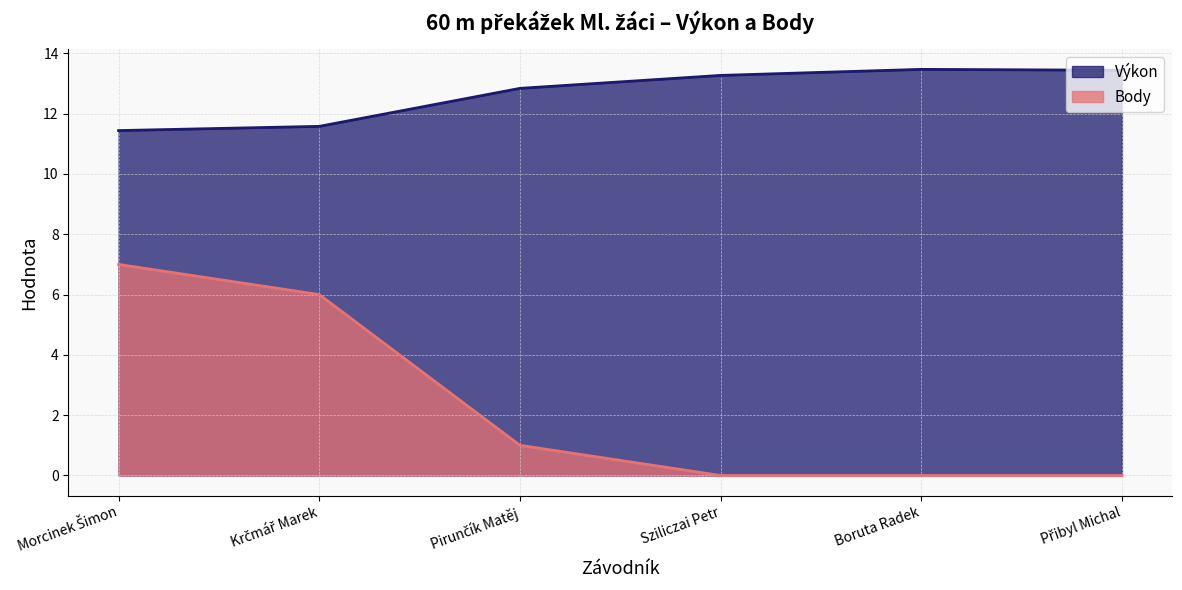

Reading left to right, list all the values displayed in this chart.

Výkon: 11.4	11.6	12.8	13.3	13.5	13.4
Body: 7.0	6.0	1.0	0.0	0.0	0.0